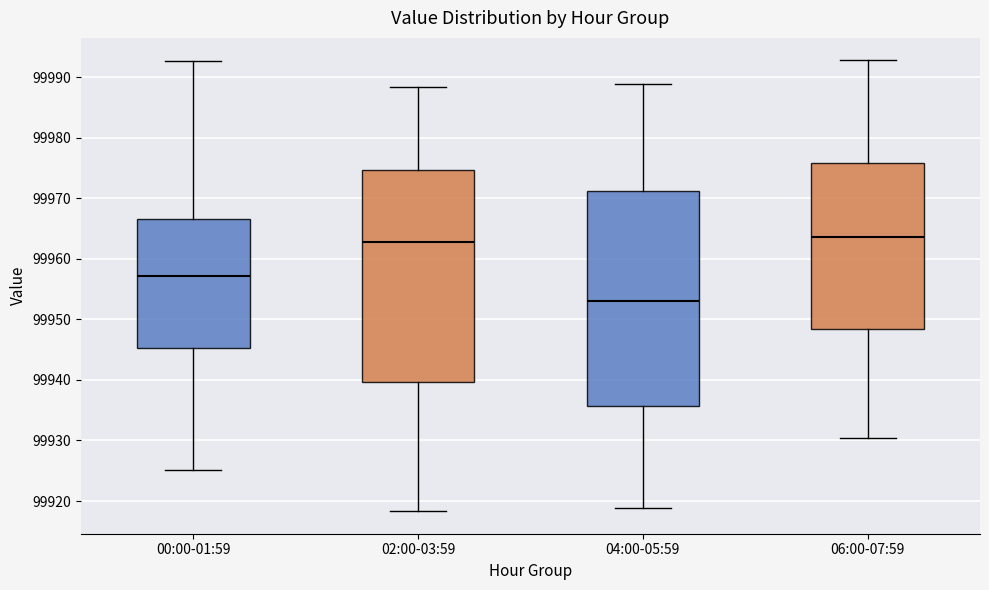

Where does the lower whisker of the box for 00:00-01:59 end on the y-axis? The values are not printed on the chart, so give them approximately, as read against the axis.

99925